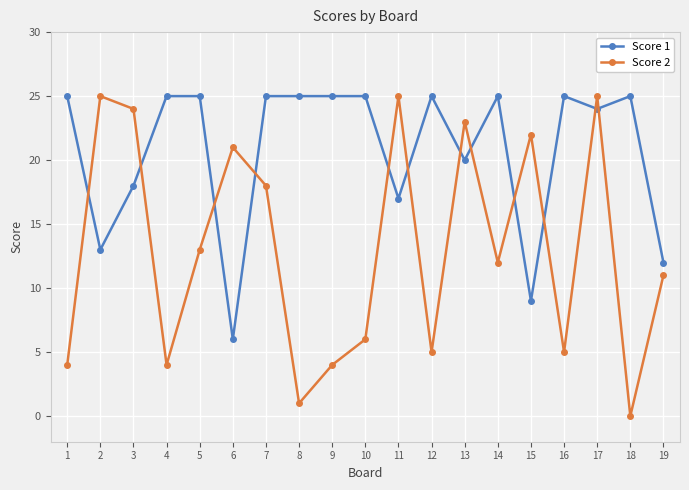

Is it true that Score 2 equals 4 at 4?

True